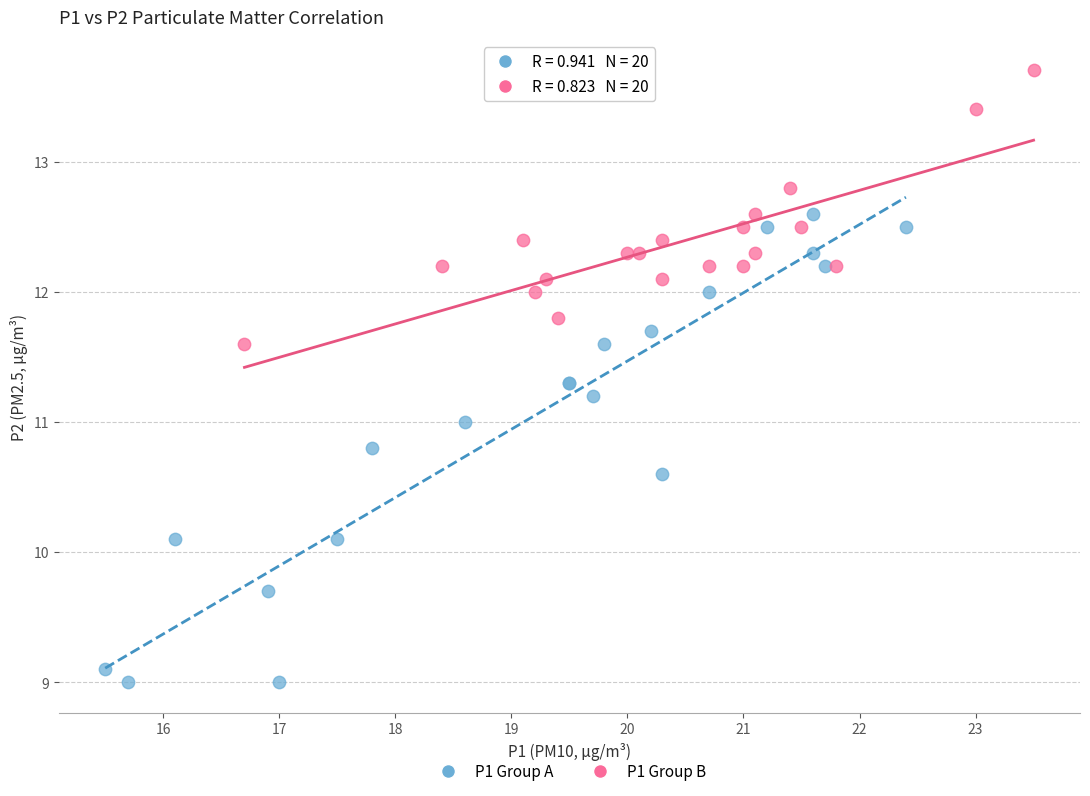

Which series reaches the maximum Y coordinate?

P1 Group B